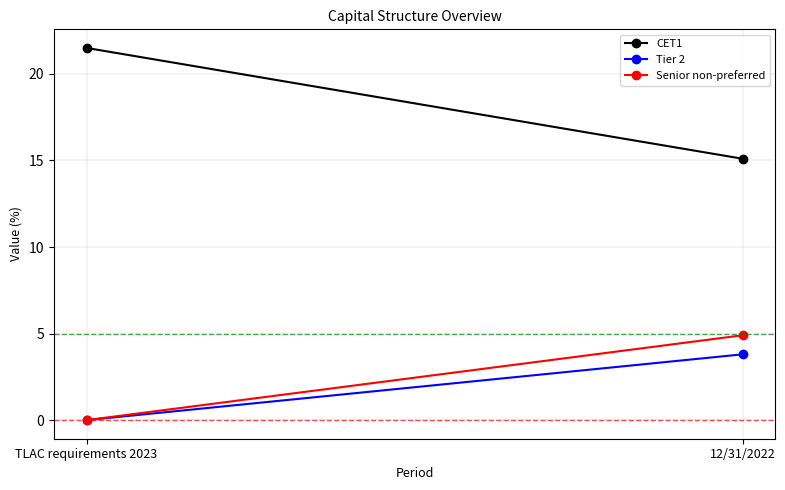

List the series in order of their peak value, highest first.

CET1, Senior non-preferred, Tier 2